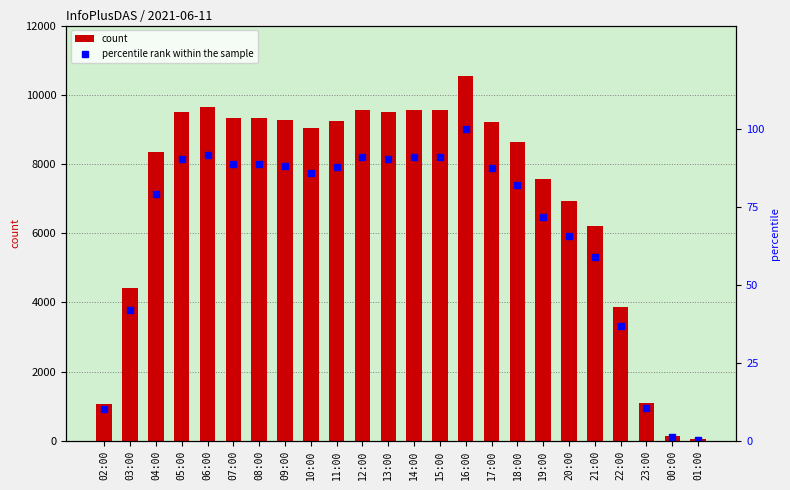

Count the number of categories in the chart.

24